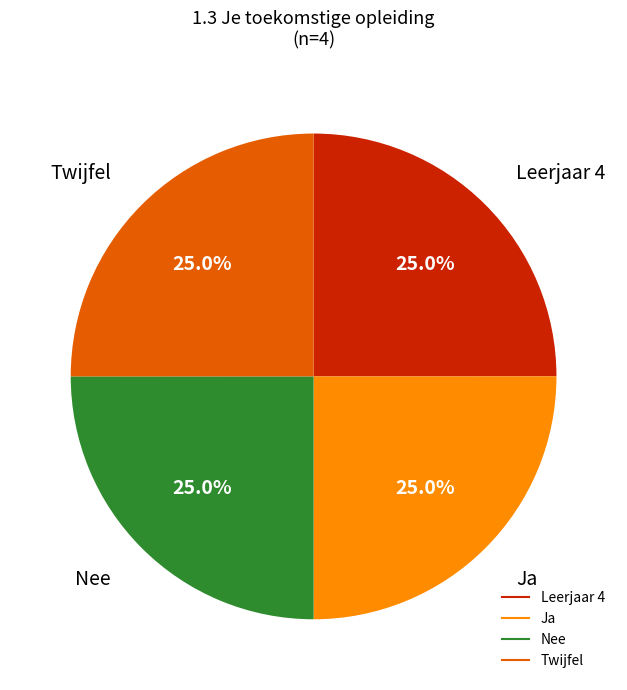

Combined, what portion of the pie is Twijfel and Ja?

50.0%